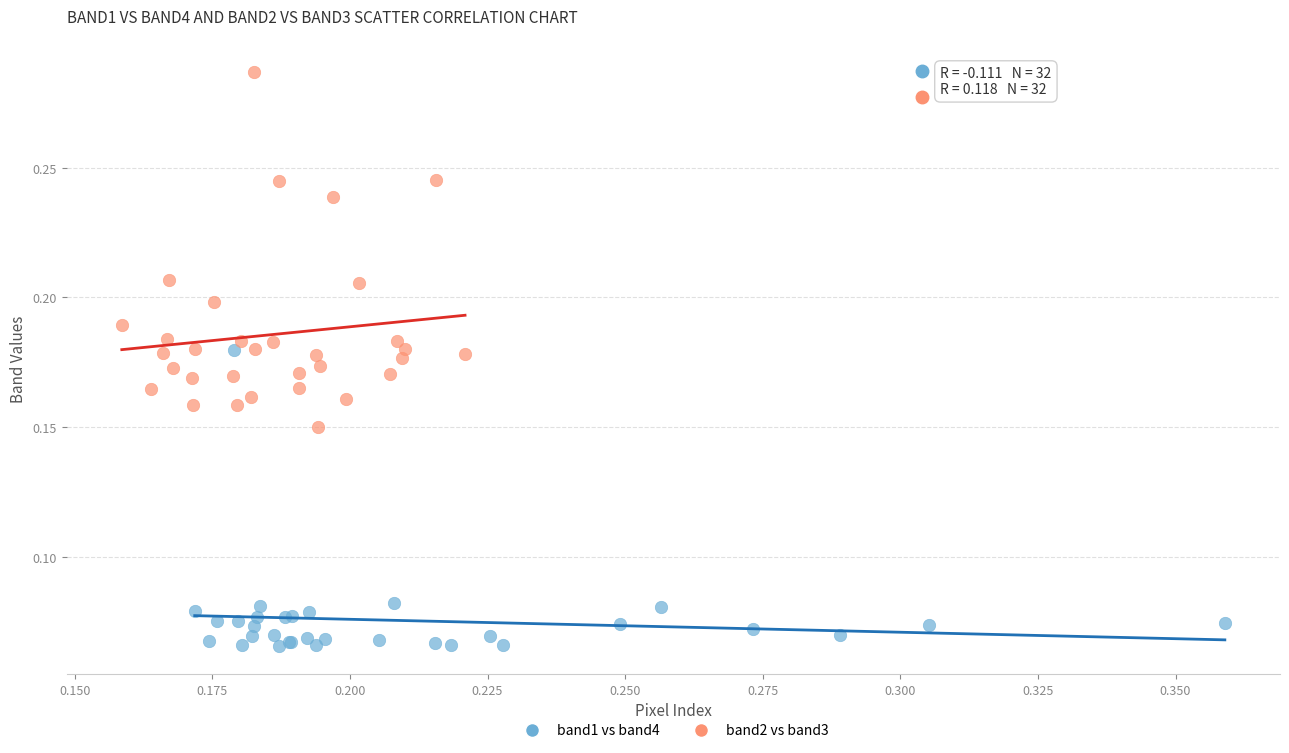

Which series reaches the minimum Y coordinate?

band1 vs band4